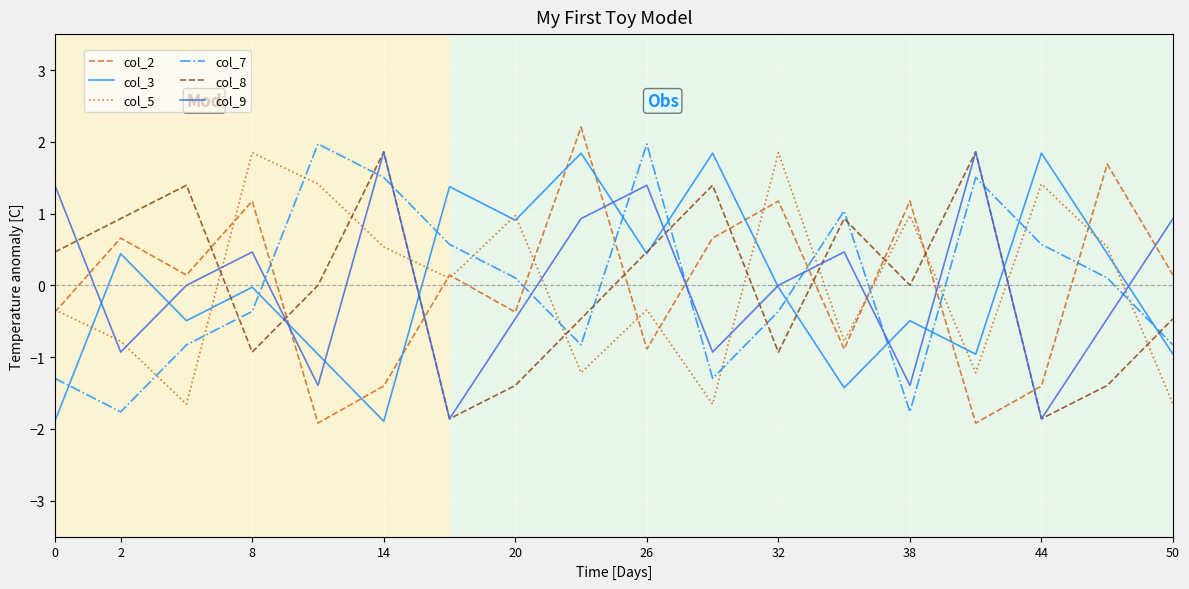

What is the smallest value displayed?

-1.9